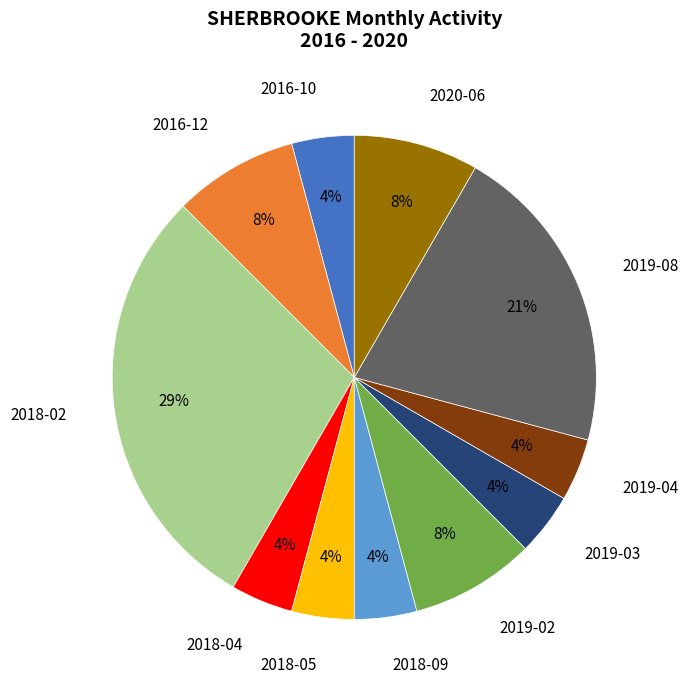

Is there any slice that represents more than half of the pie?

No